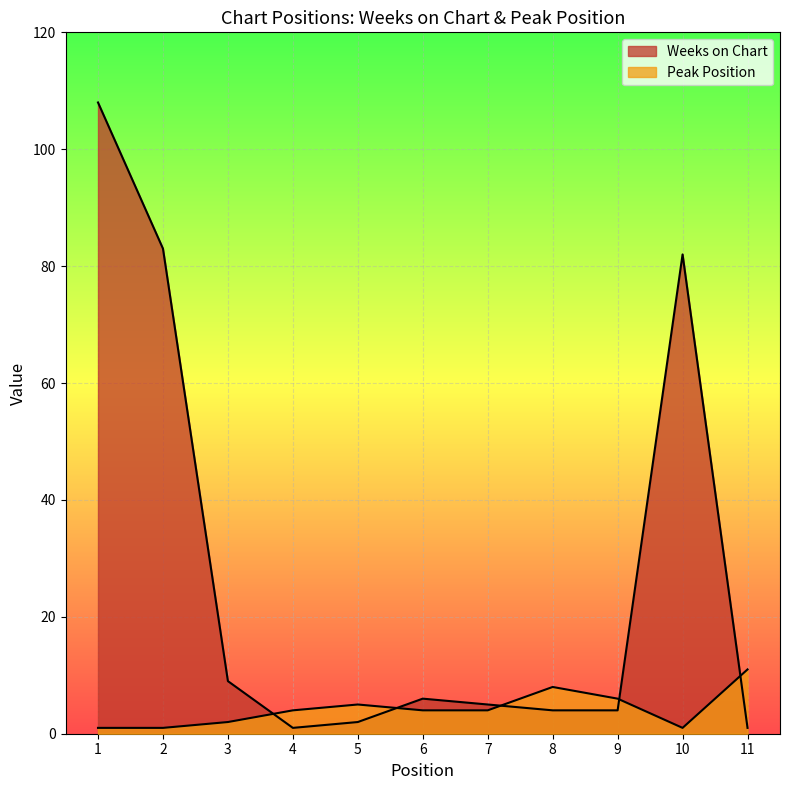

Rank the series by their average value, from highest to lowest.

Weeks on Chart, Peak Position